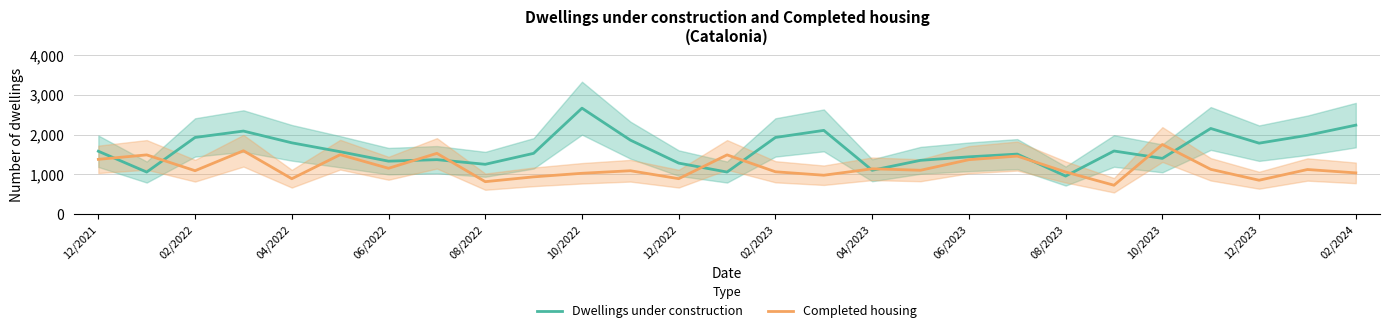

What is the value of the Completed housing point at the 8th from the left?

1530